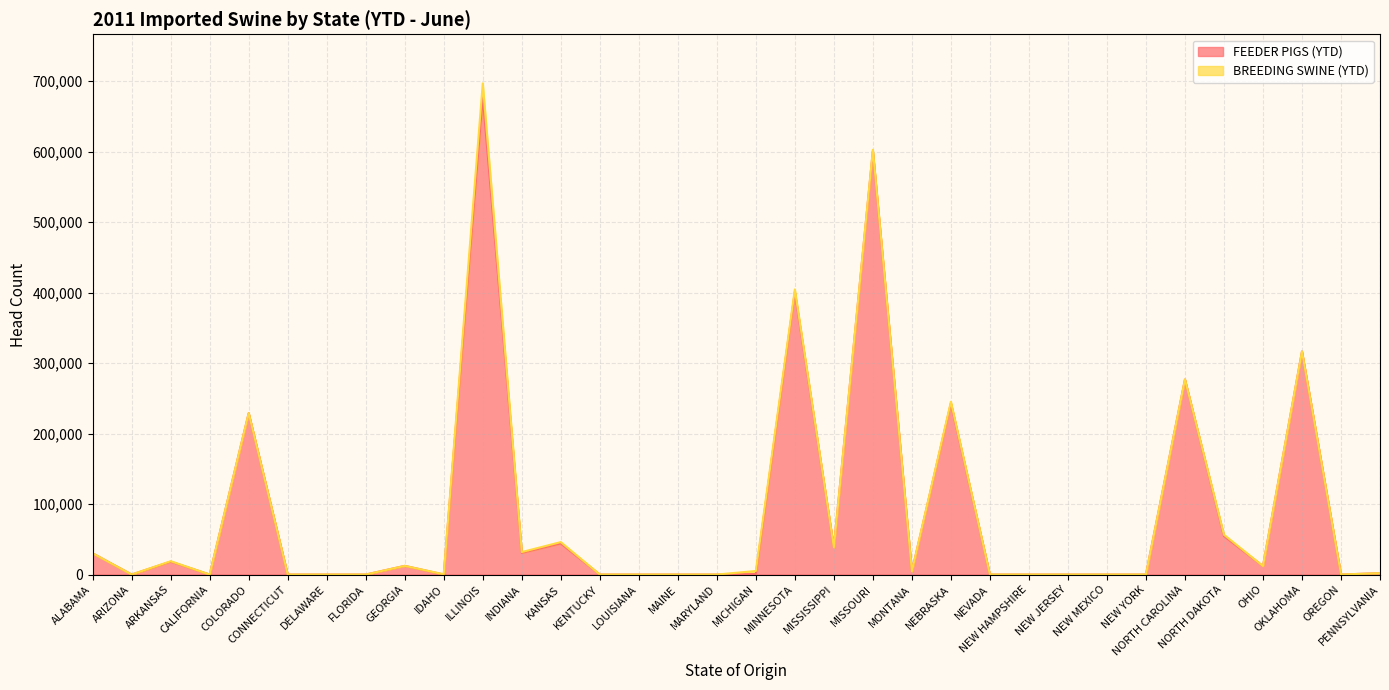

At which label does the data first exceed 2000?

ALABAMA